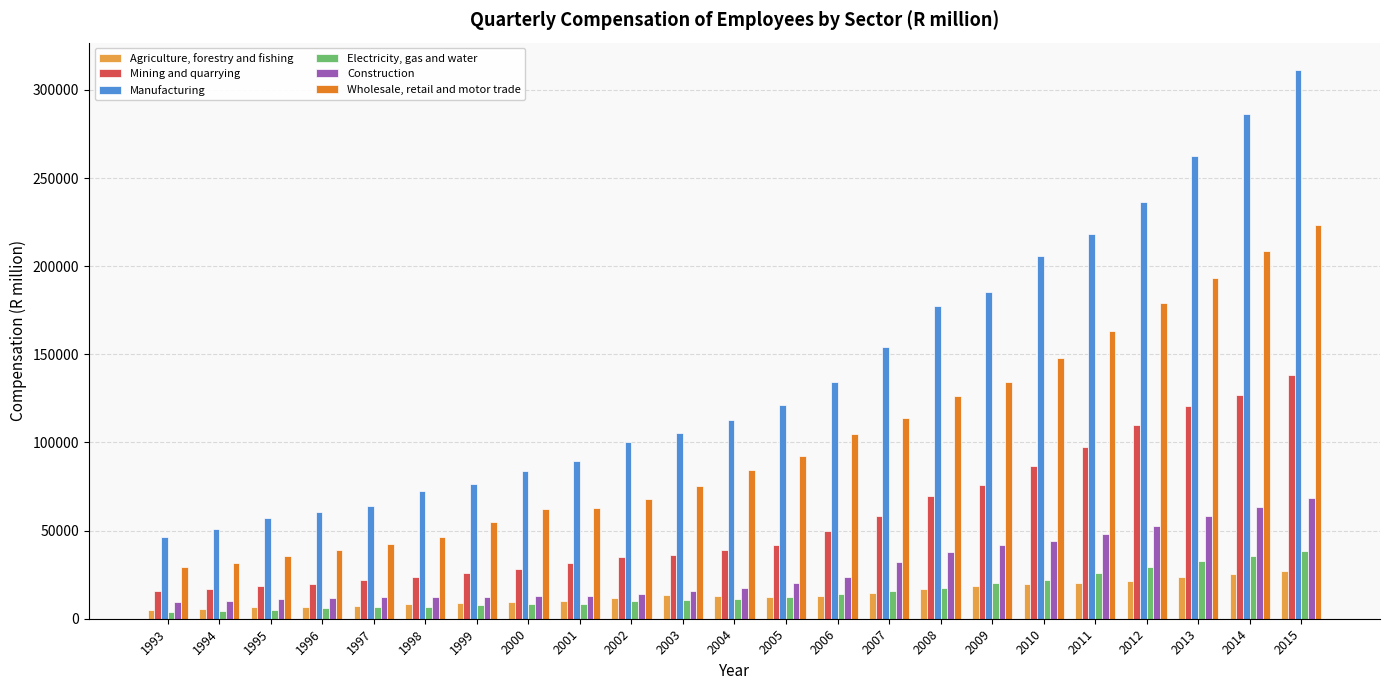

What is the total value across all series at 1993?

110530.0